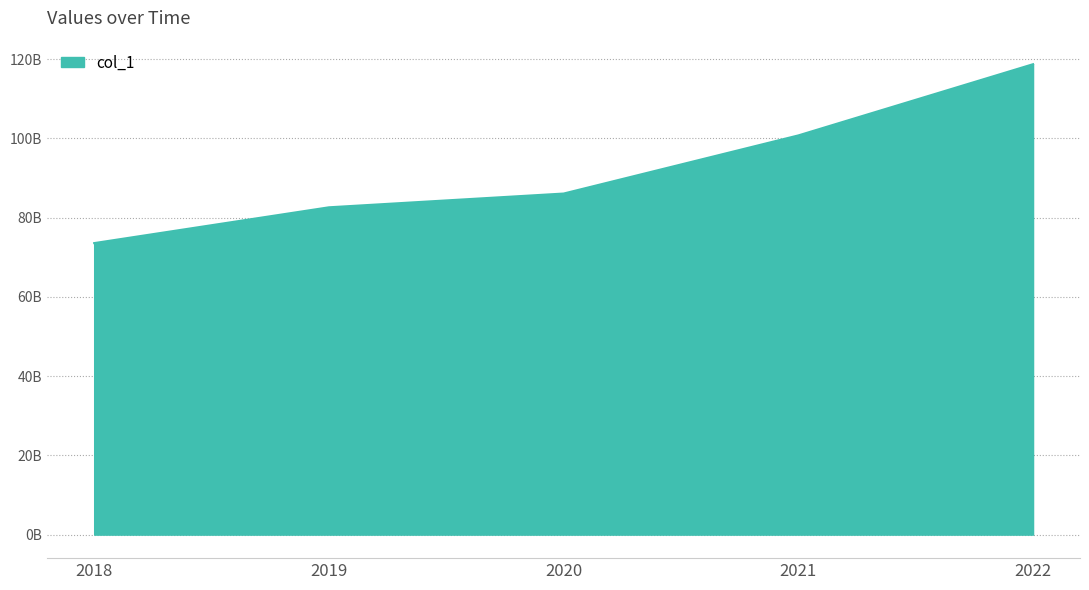

What is the difference between the values at 2022 and 2021?

17972608014